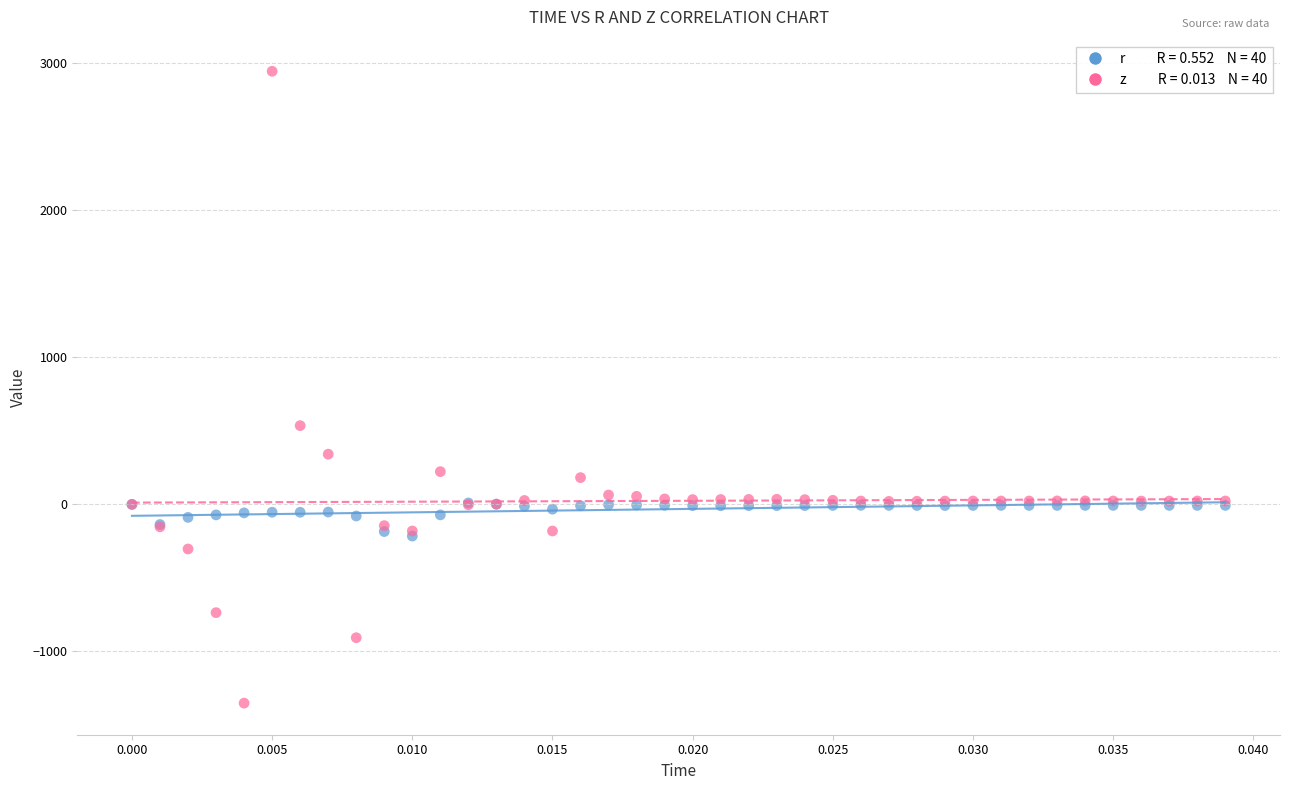

Across all series, what Y value is closest to 796?

535.5